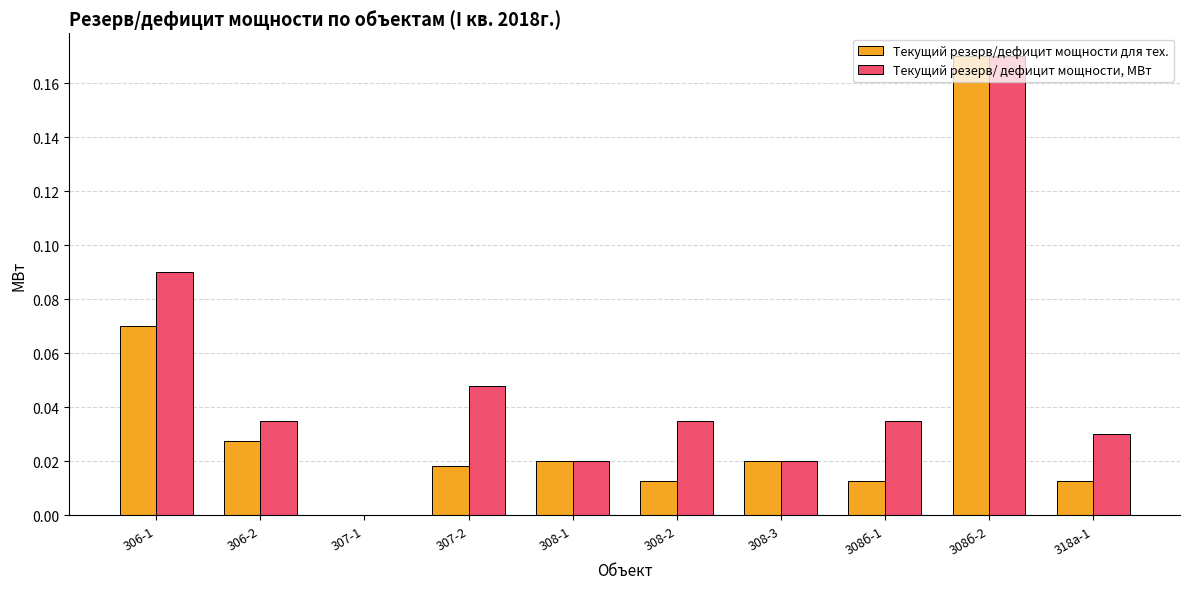

Which series changed the most between 306-1 and 308-3?

Текущий резерв/ дефицит мощности, МВт